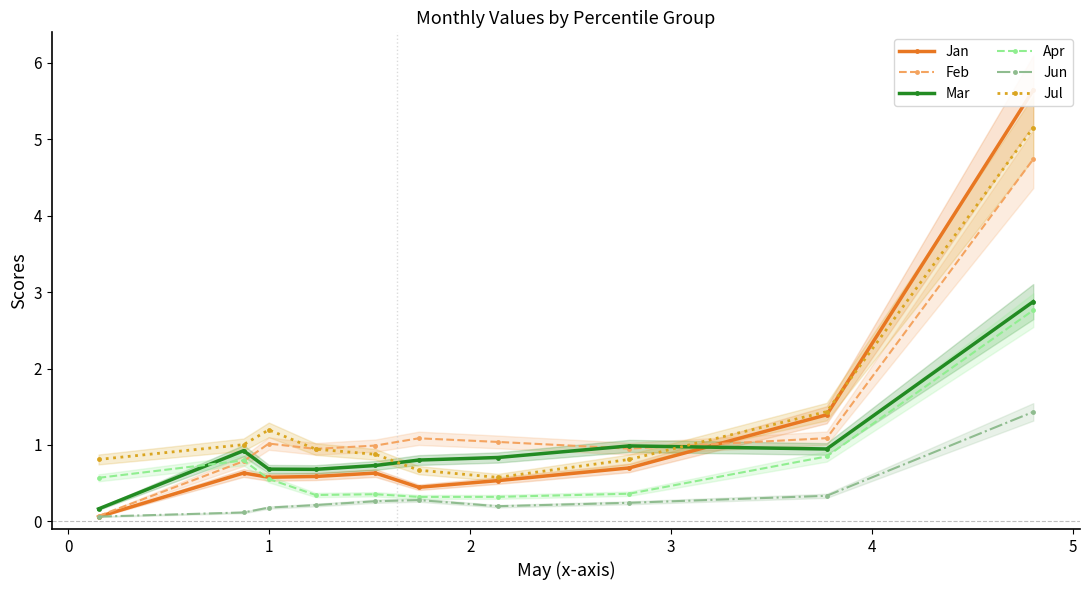

What is the value of the Jun point at the 6th from the left?

0.3